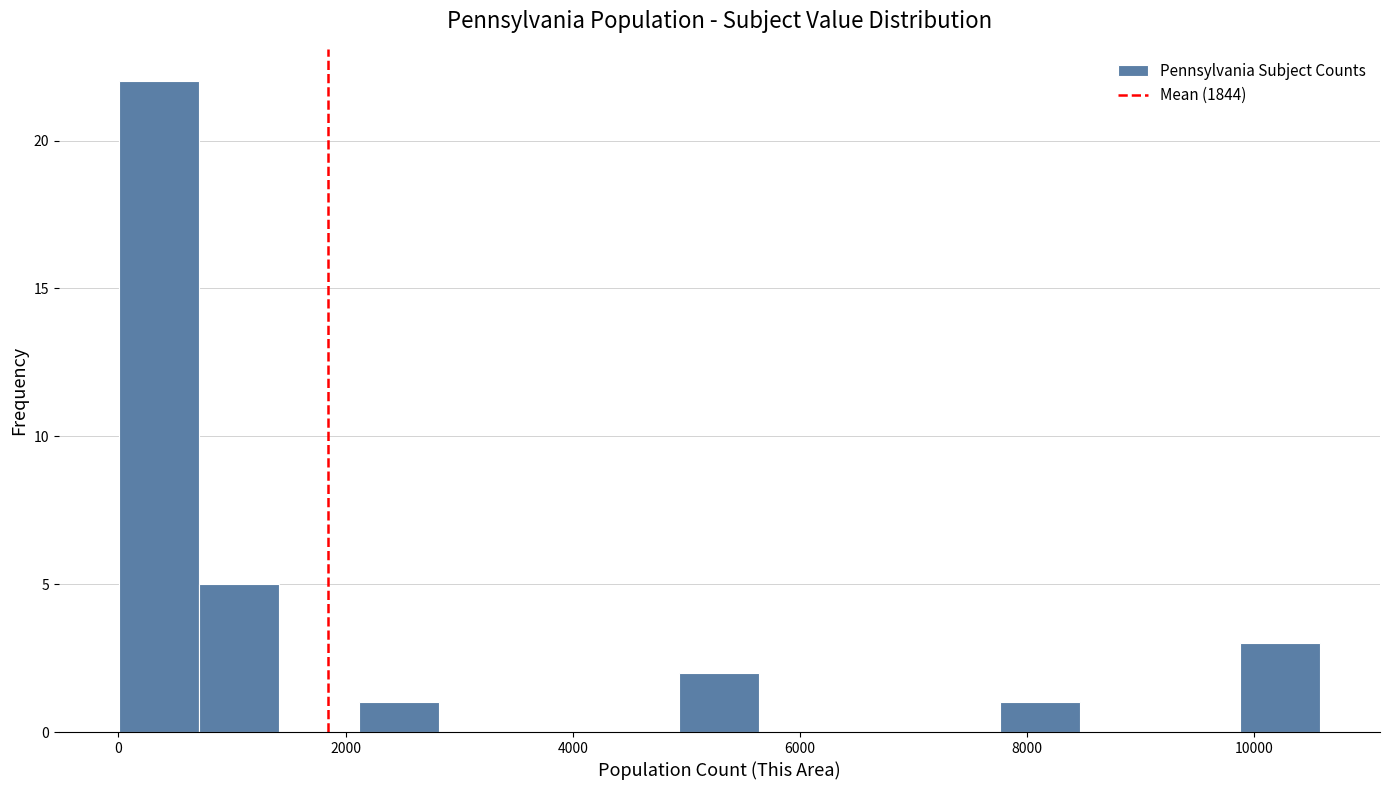

Around what value on the x-axis is the tallest bar? Give the approximate position of its centre, as read against the axis.

400